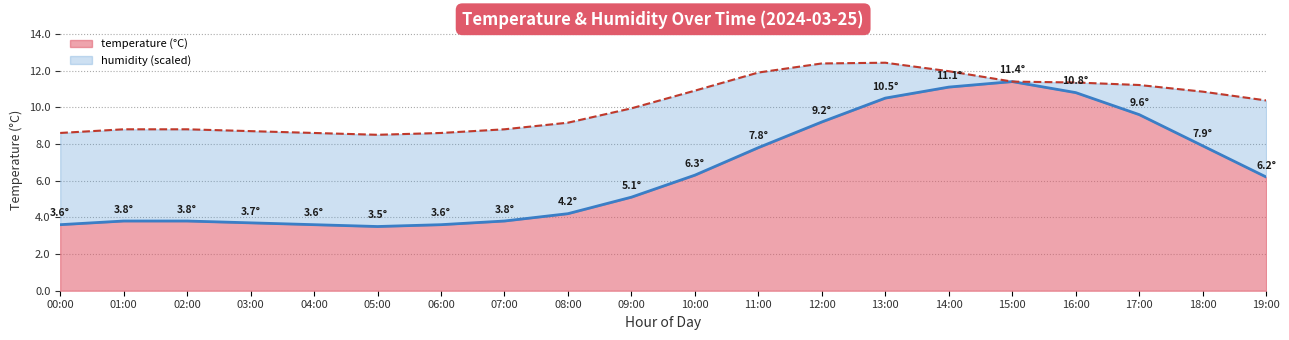

The value at 06:00 is 5.5. True or false?

False